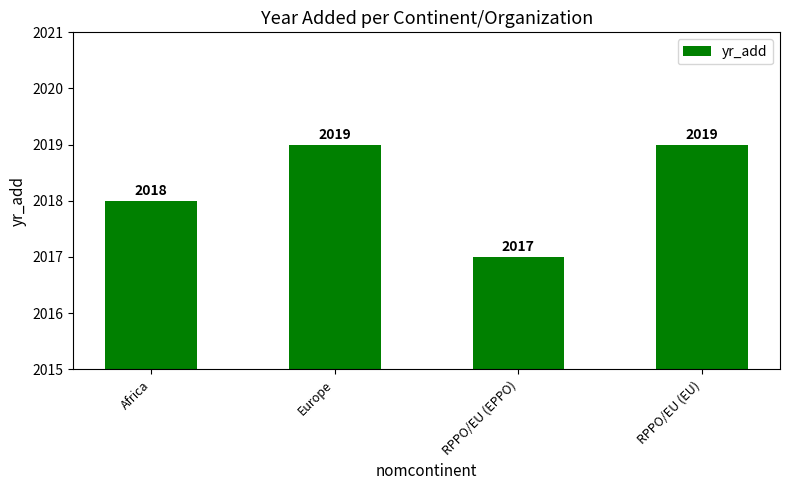

True or false: the data shows 3382 at RPPO/EU (EPPO).

False